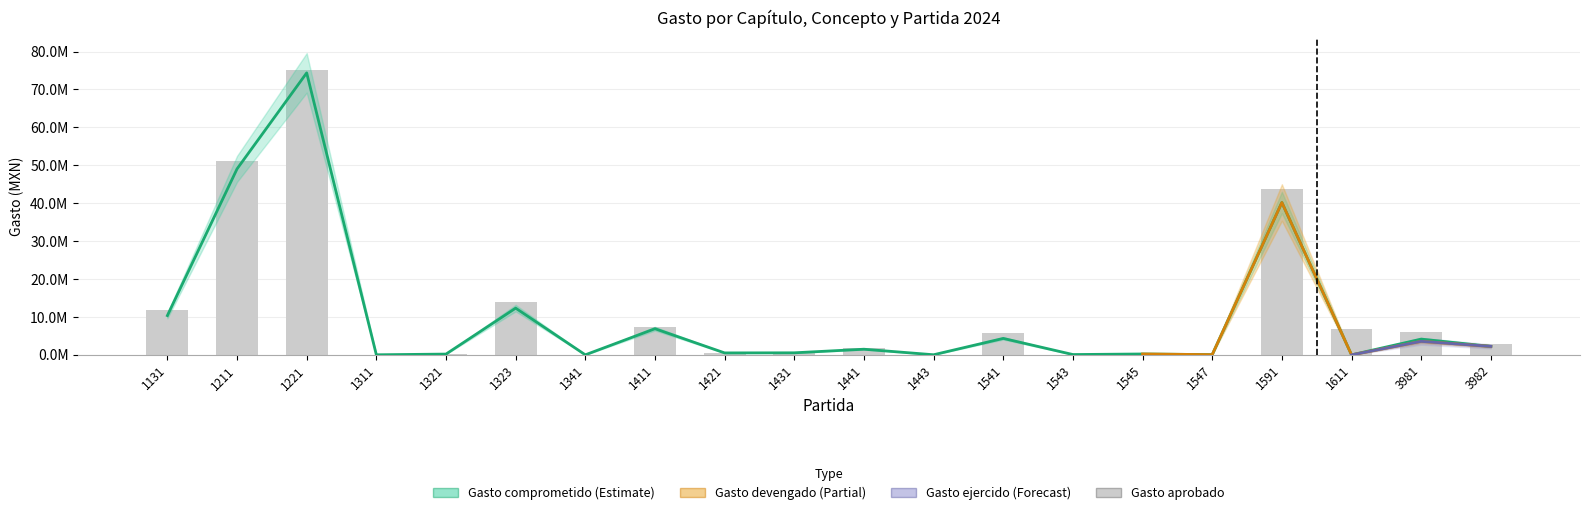

How many data points in Gasto aprobado are less than 2732459?

10